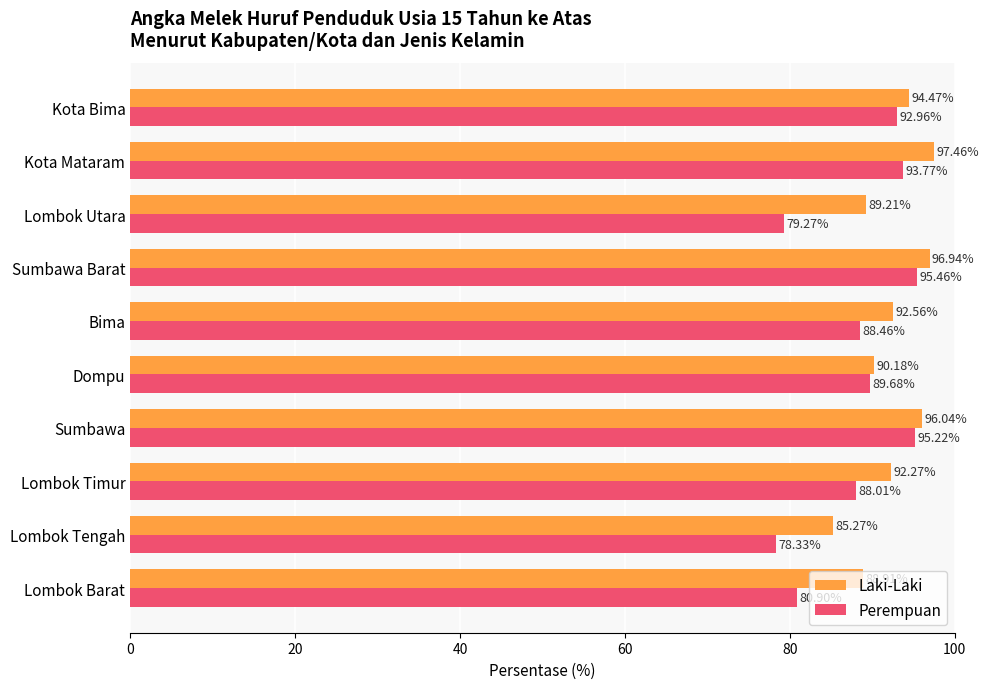

At how many categories does at least one series exceed 96?

3